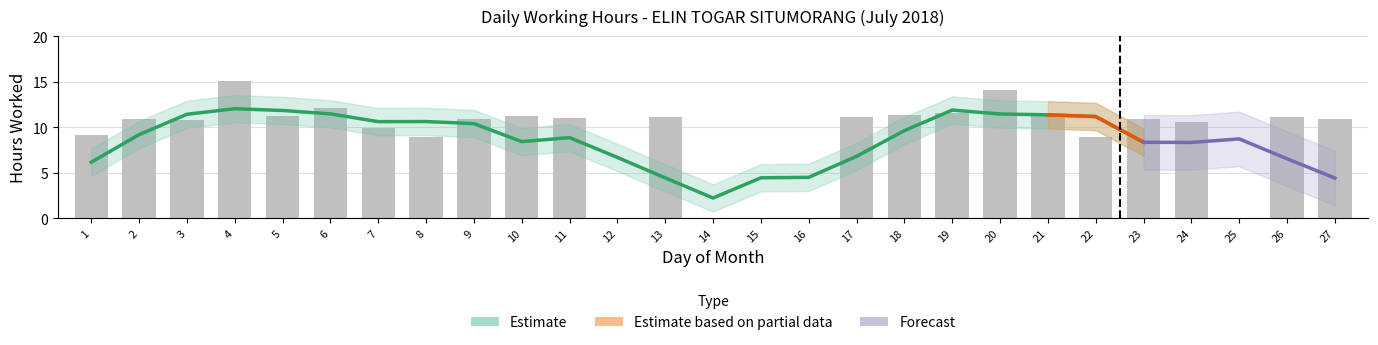

What is the difference between the maximum and minimum values?

15.1